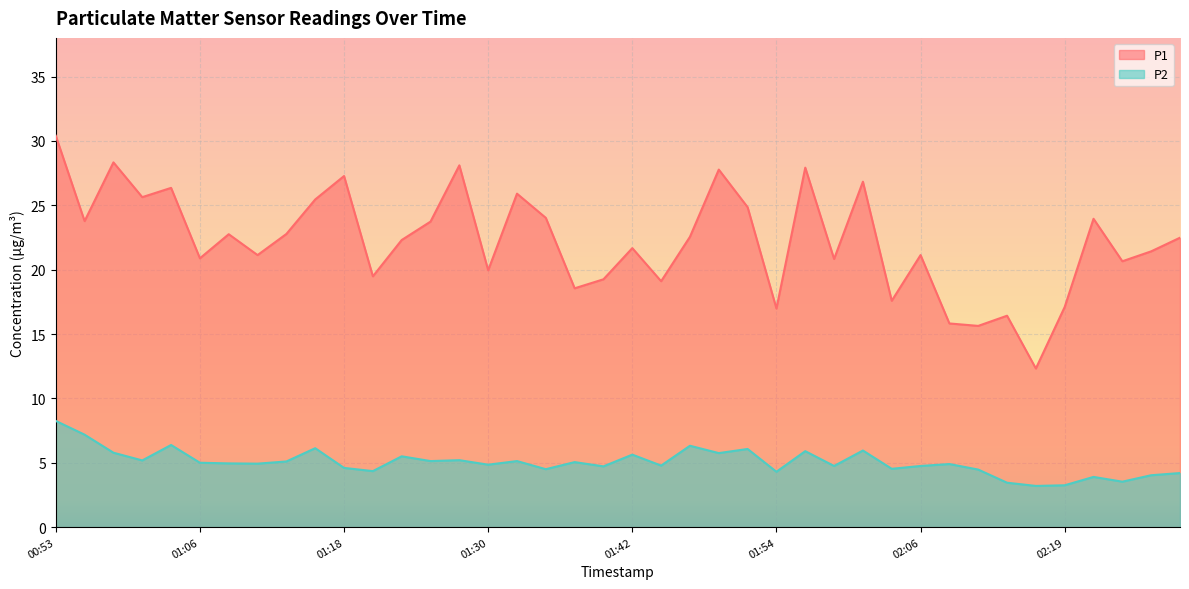

What is the difference between the highest and lowest values at 02:09?

10.9